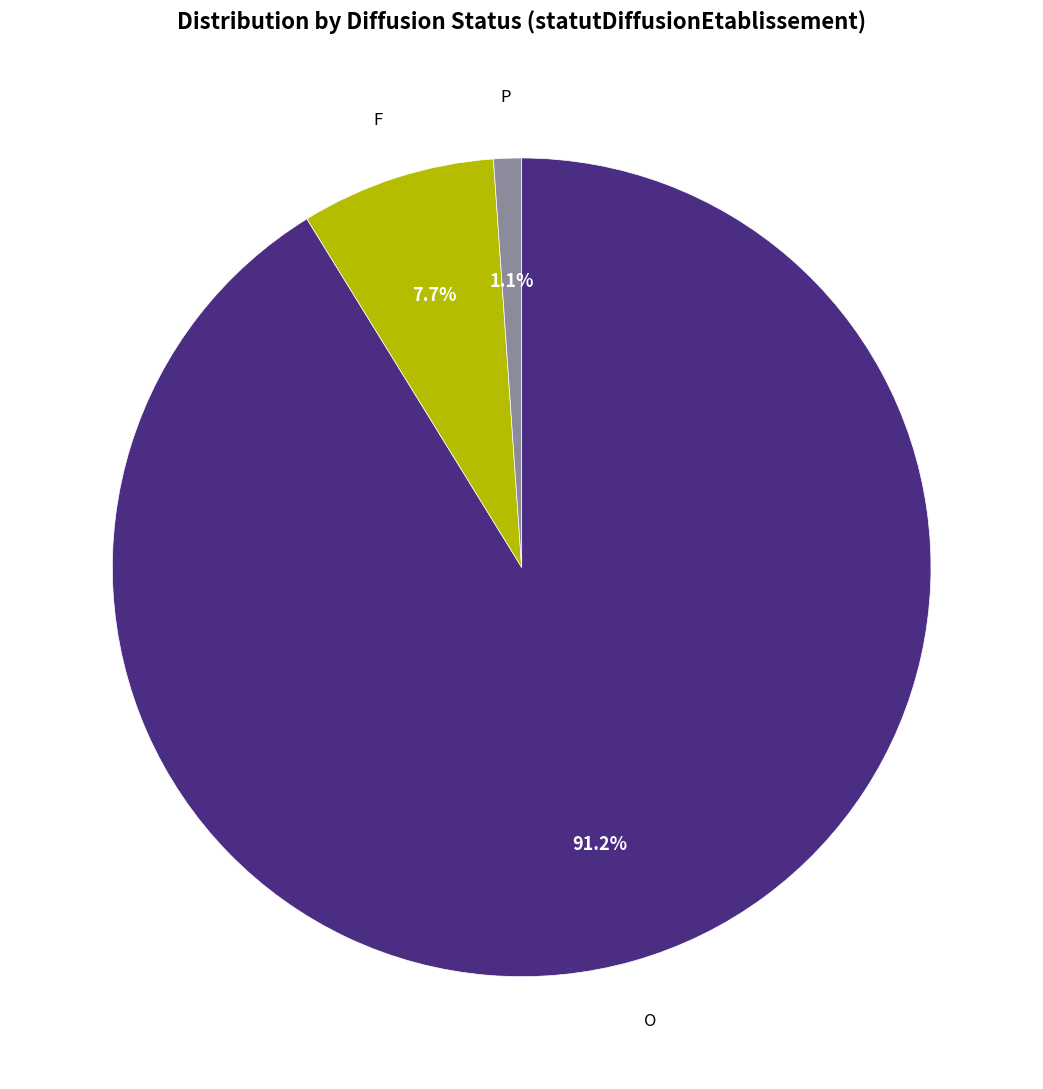

What percentage is the P slice, to the nearest percent?

1%